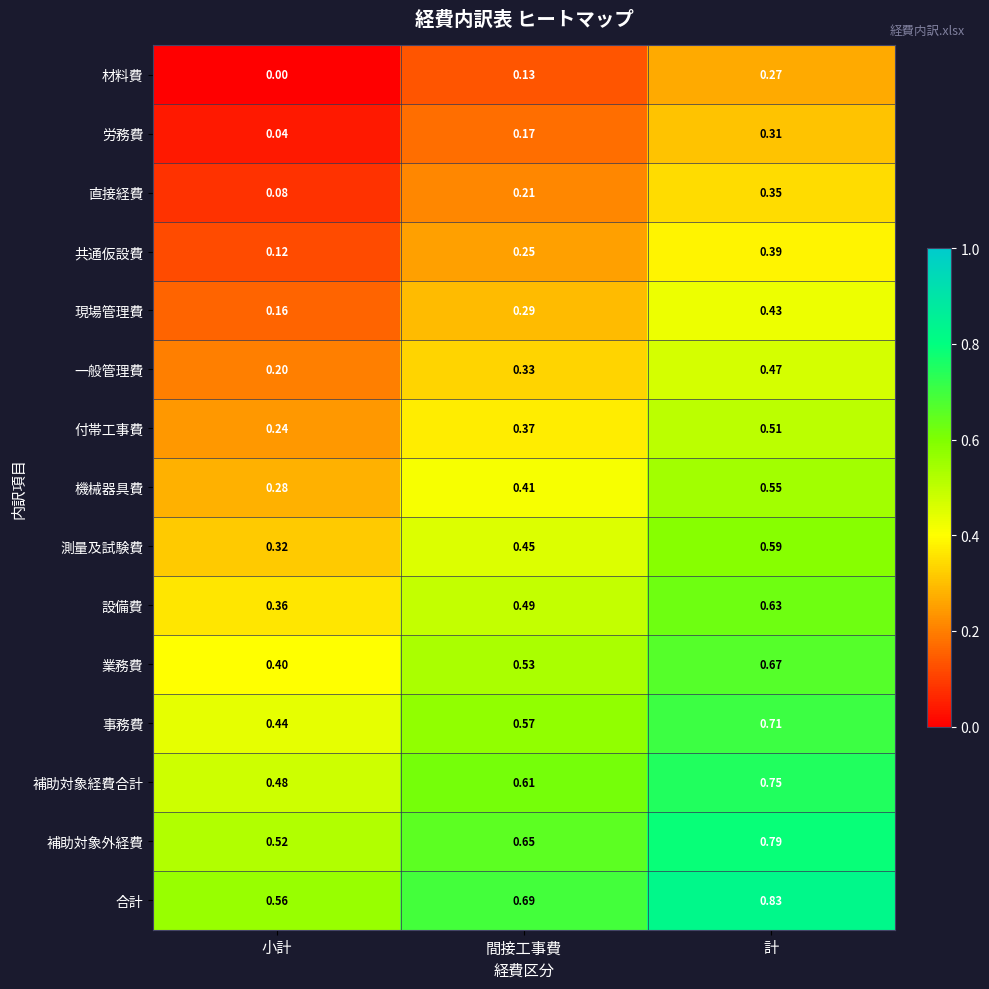

At which label does 合計 reach its minimum?

小計